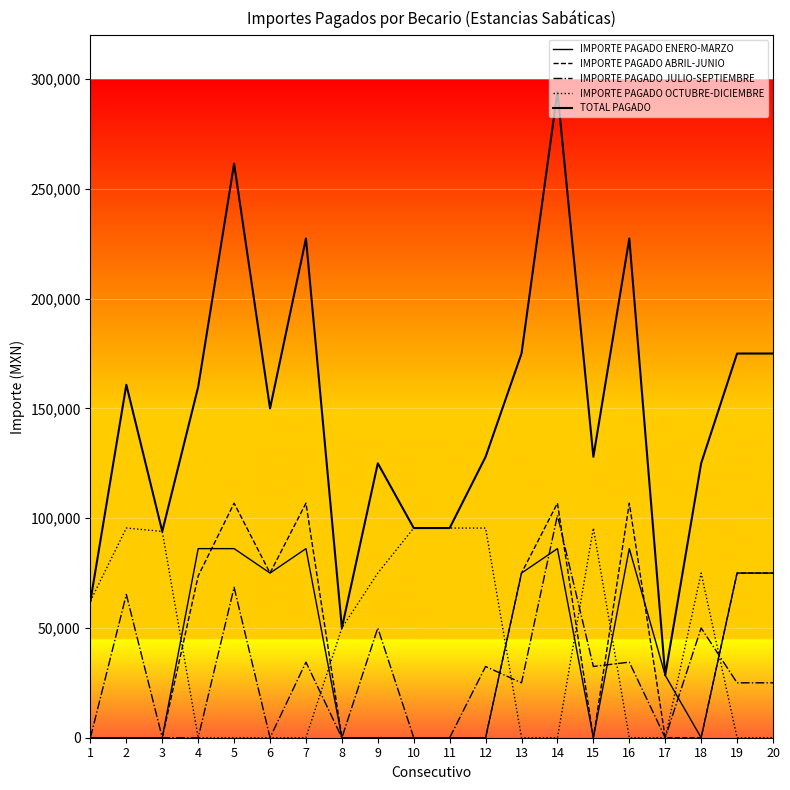

Does the chart display data point markers on the line(s)?

No